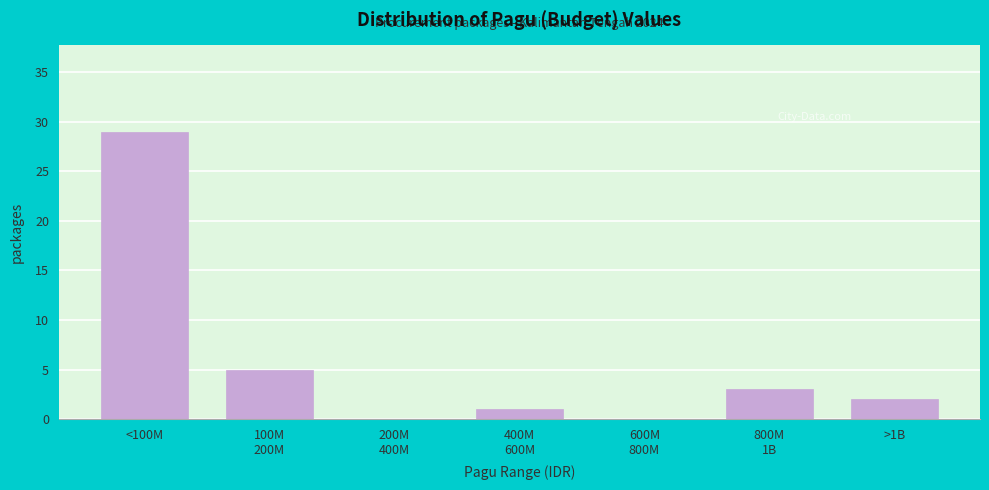

The value at >1B is 2. True or false?

True